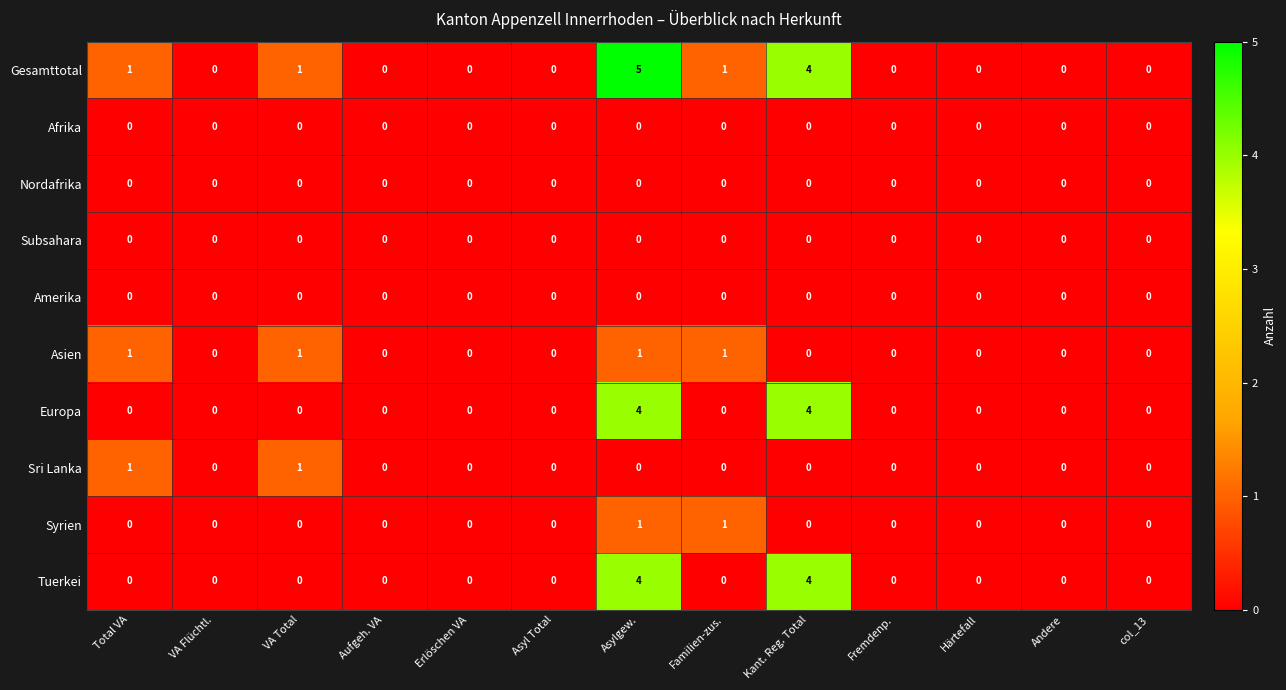

How many Europa values are between 0 and 1?

11